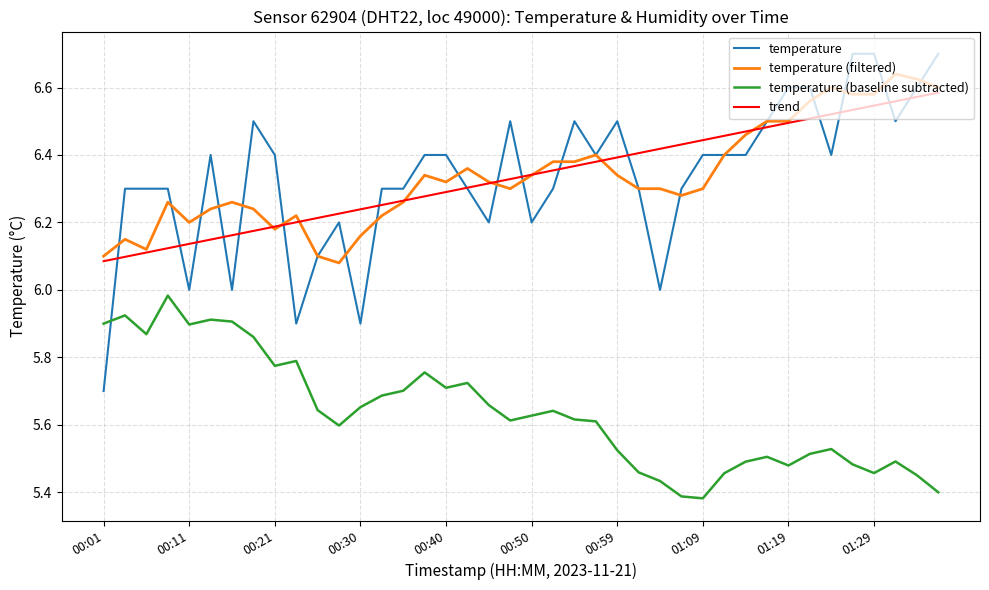

What is the greatest value displayed?

6.7